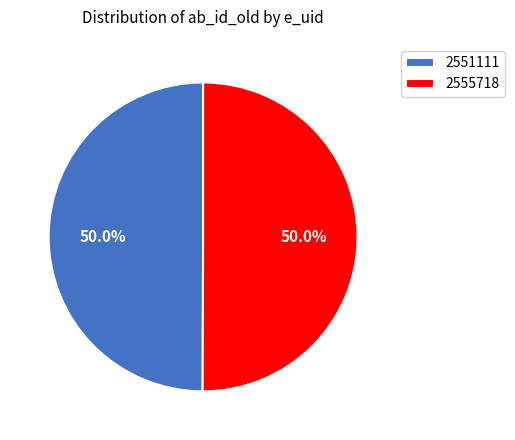

What is the ratio of the value at 2555718 to the value at 2551111?

1.0